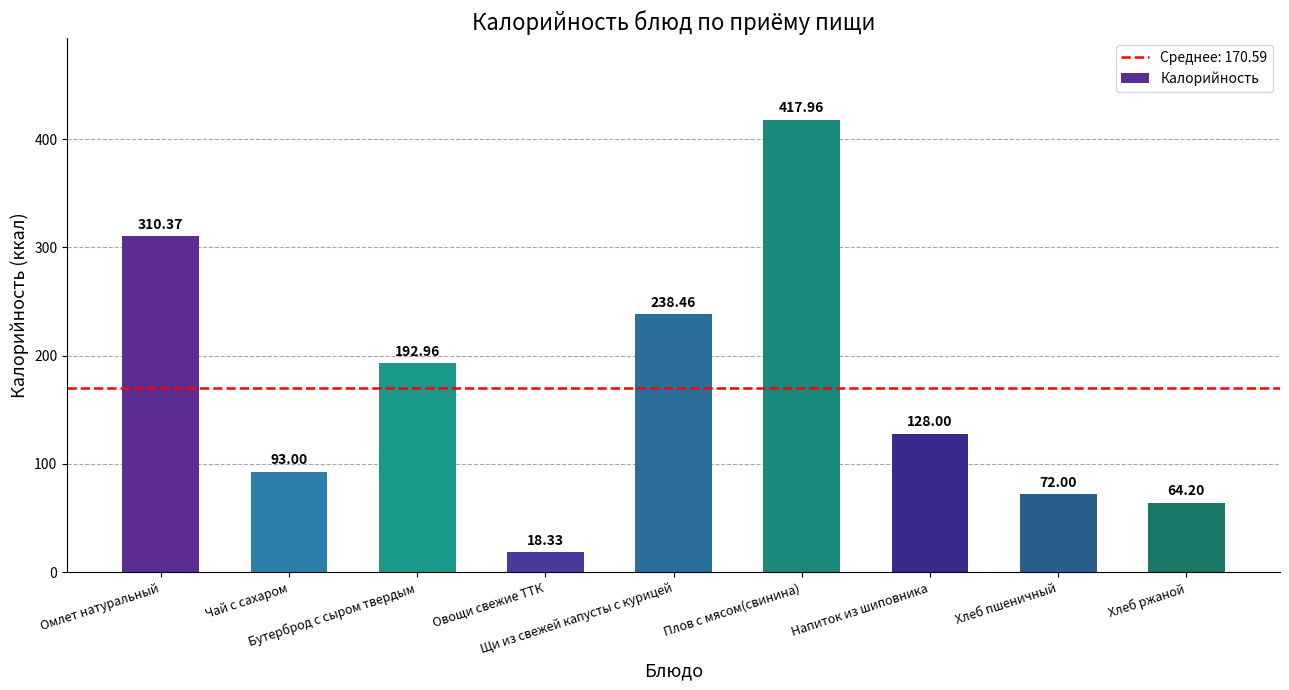

The value at Плов с мясом(свинина) is 647.6. True or false?

False